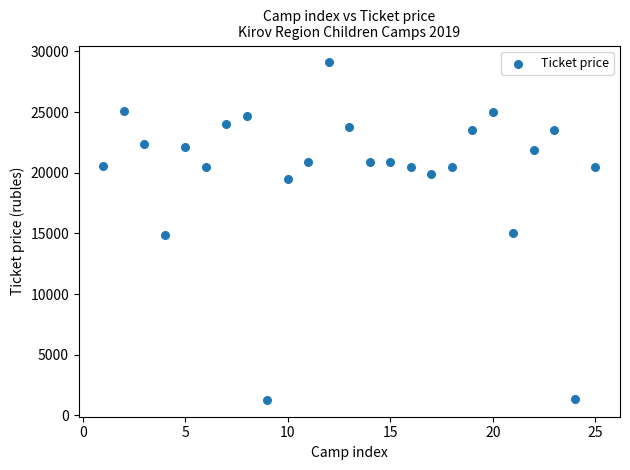

What is the range of X values (max minus min)?

24